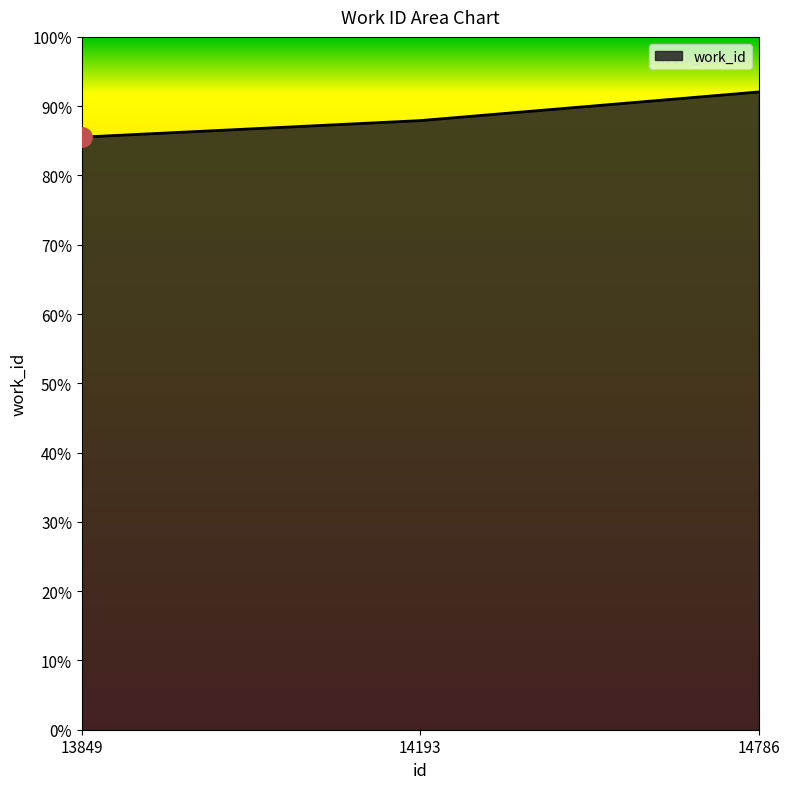

List the labels in order of value, largest first.

14786, 14193, 13849